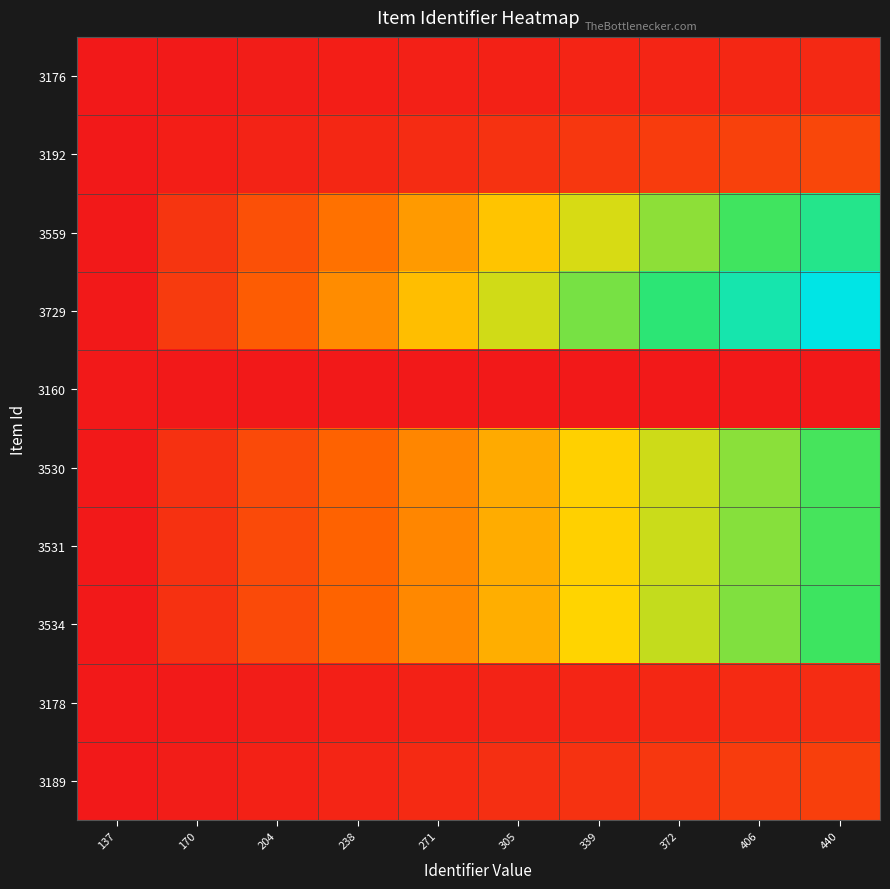

Between 339 and 406, which series saw the biggest shift?

3729